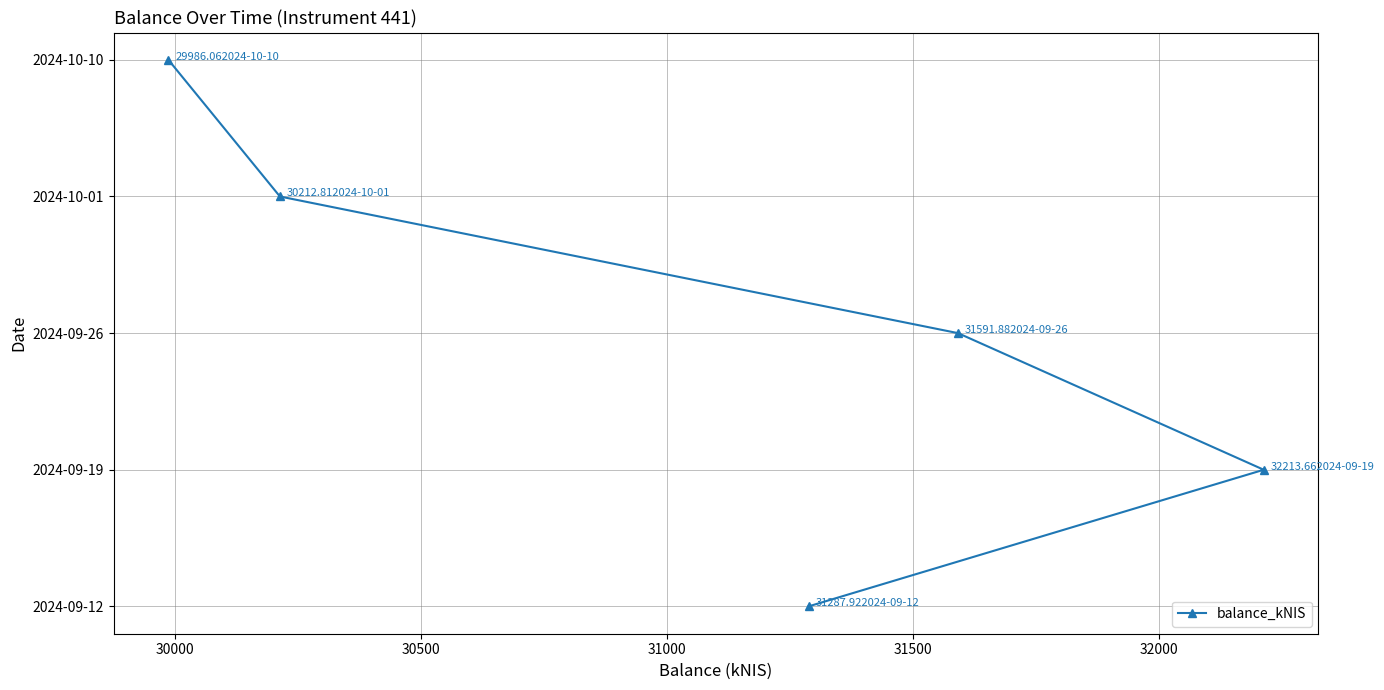

The value at 31000 is 3. True or false?

True